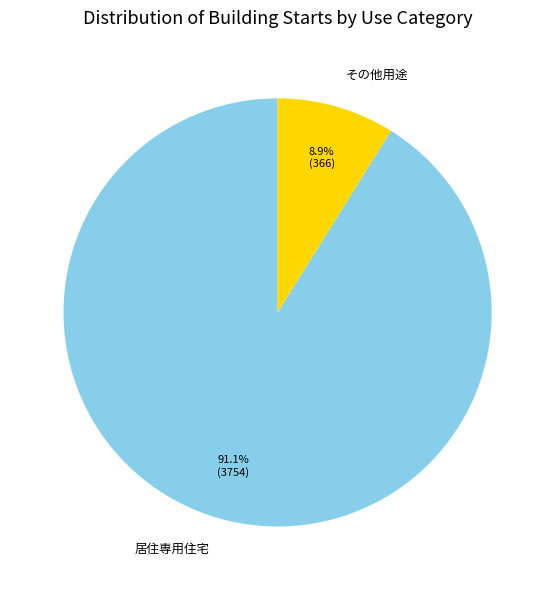

What is the total percentage of その他用途 and 居住専用住宅?

100.0%